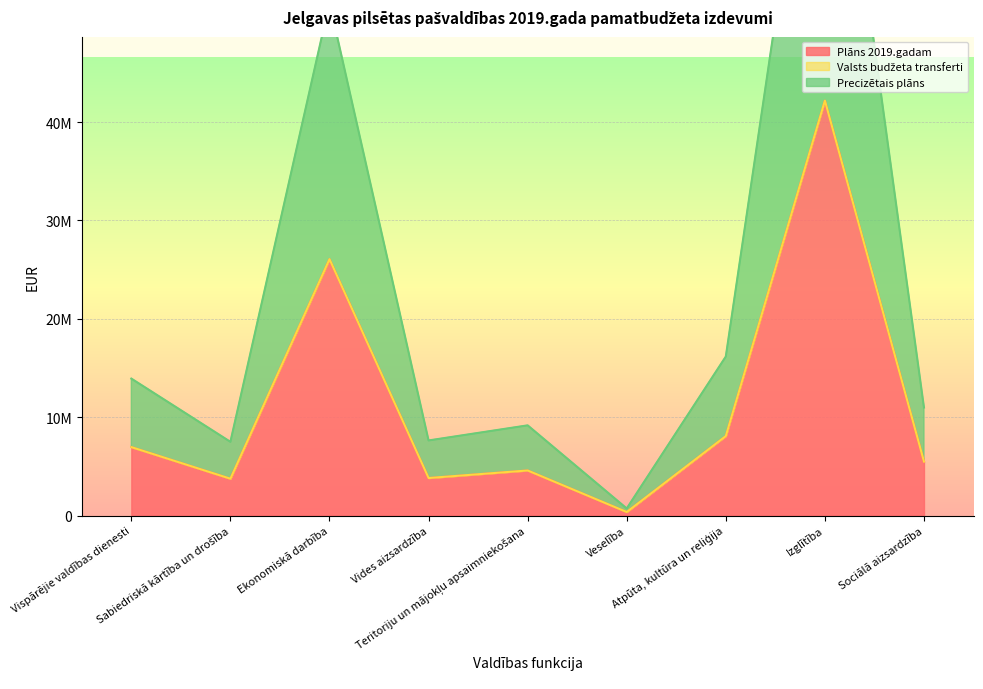

In Precizētais plāns, how many points are lower than both neighbors (excluding endpoints)?

3